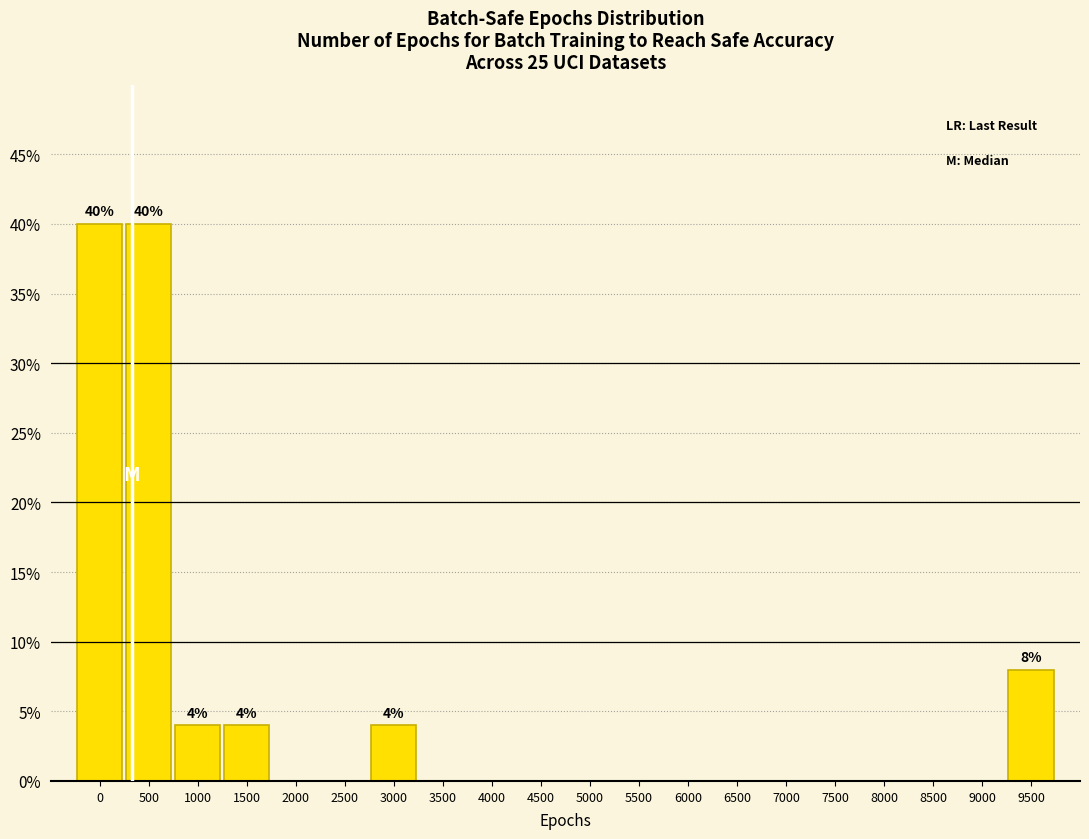

Reading left to right, list all the values displayed in this chart.

0=40	500=40	1000=4	1500=4	2000=0	2500=0	3000=4	3500=0	4000=0	4500=0	5000=0	5500=0	6000=0	6500=0	7000=0	7500=0	8000=0	8500=0	9000=0	9500=8